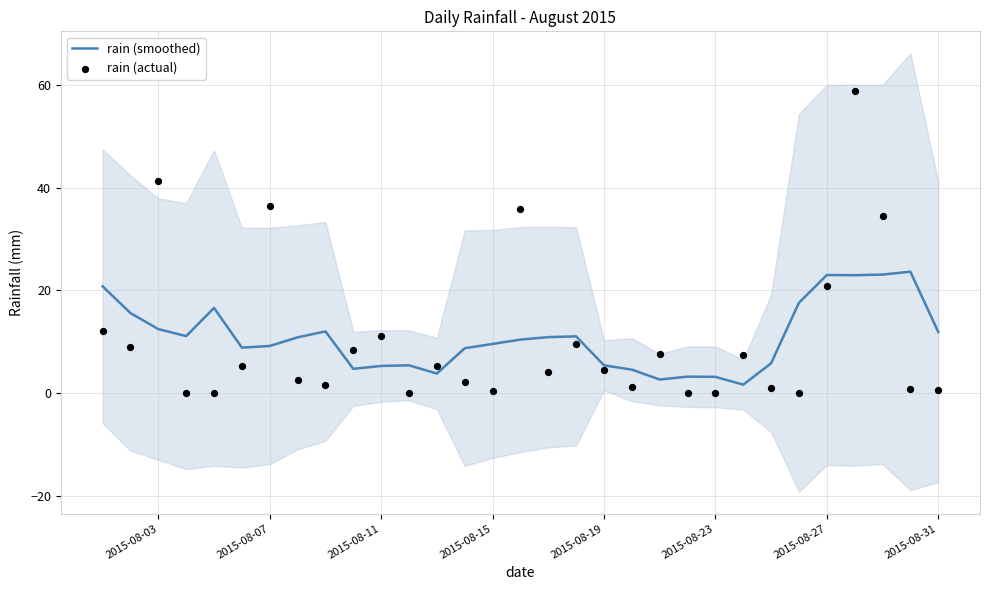

Which series reaches the maximum Y coordinate?

rain (actual)